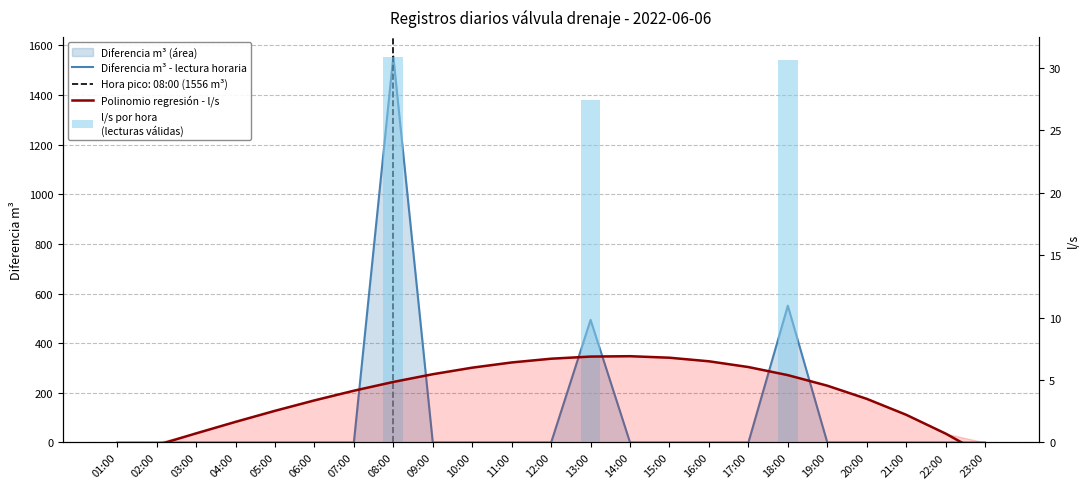

What is the maximum value shown in the chart?

1556.0